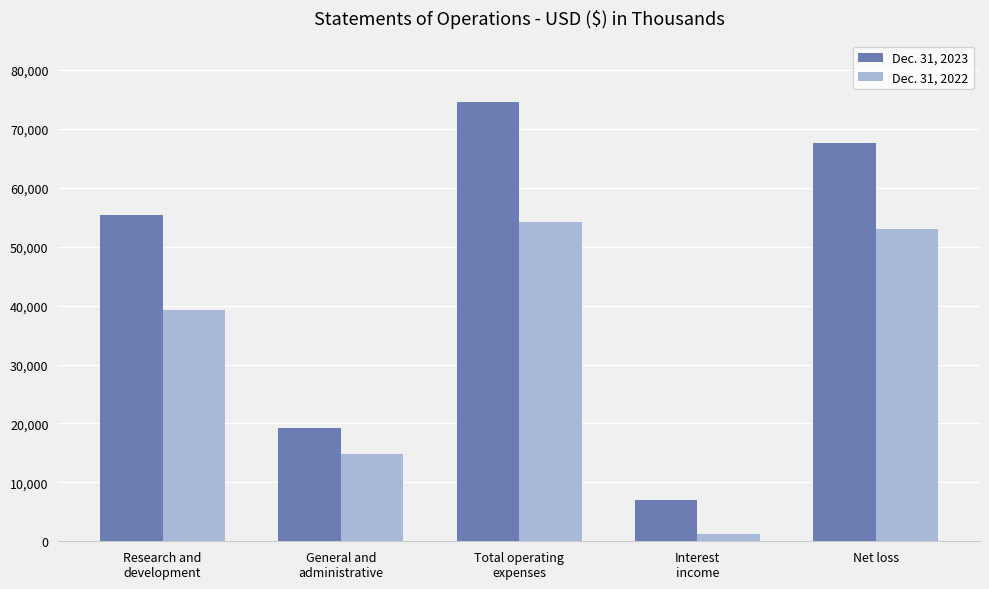

What position from the right is General and
administrative?

4